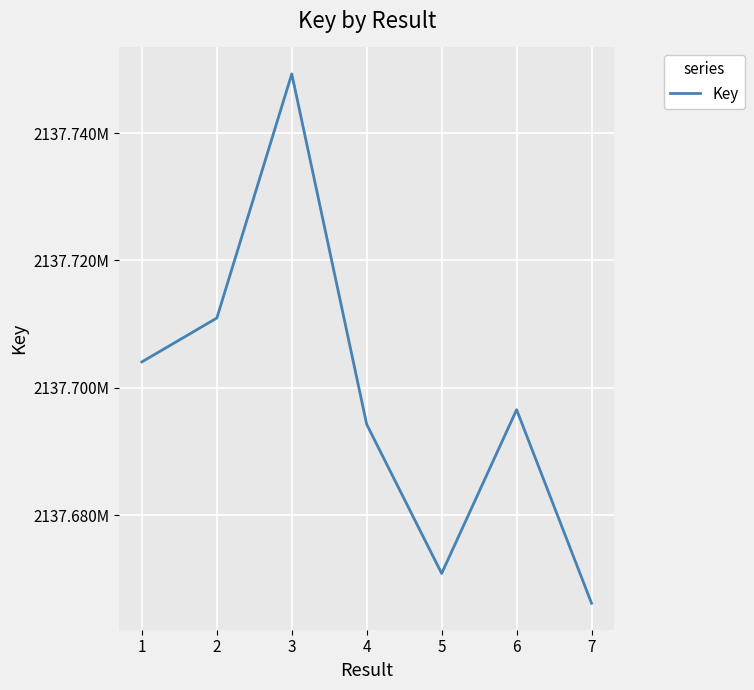

What is the value of the 6th point from the left?

2137696560